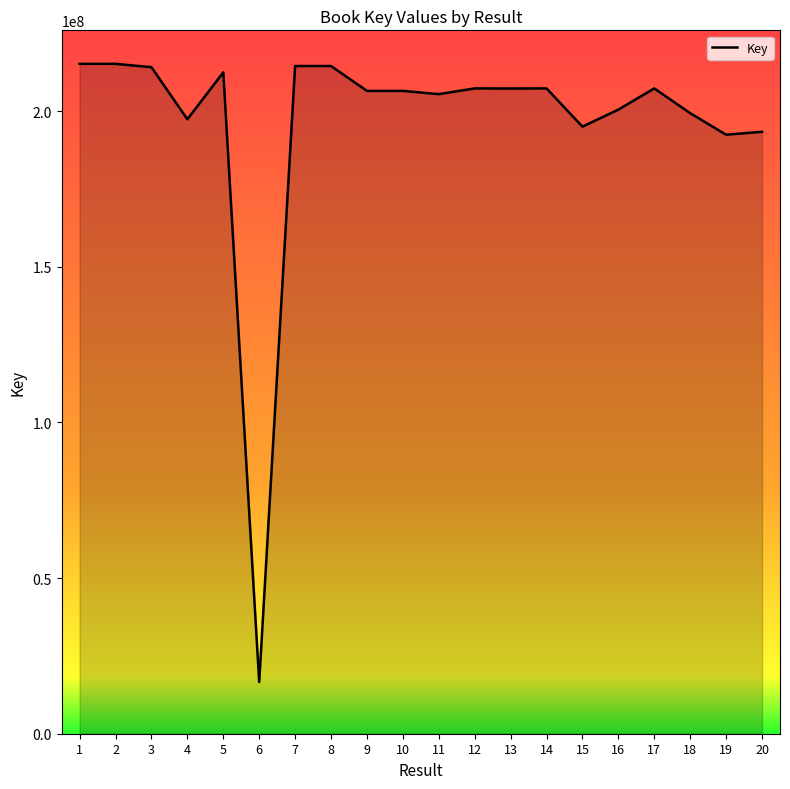

At which category does the chart reach its minimum across all series?

6